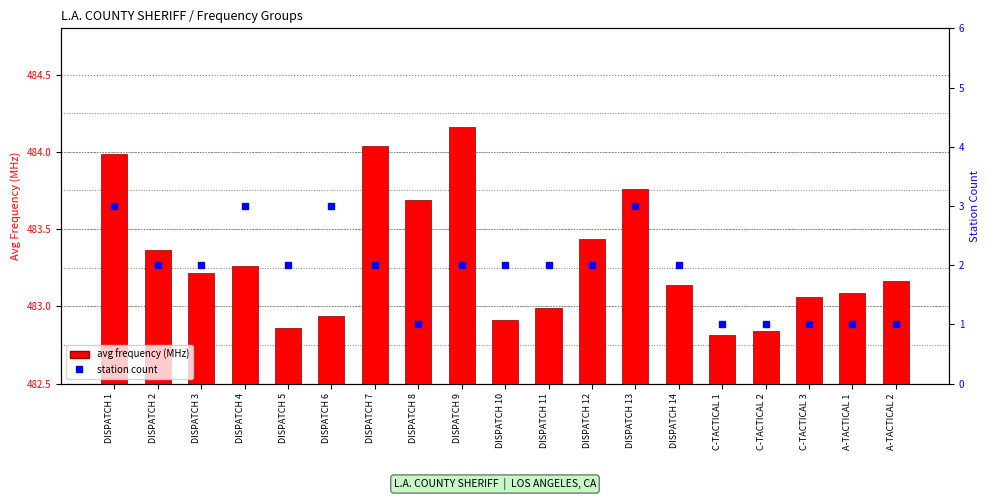

Reading right to left, what are all the values shown in this chart?

avg frequency (MHz): 483.2	483.1	483.1	482.8	482.8	483.1	483.8	483.4	483.0	482.9	484.2	483.7	484.0	482.9	482.9	483.3	483.2	483.4	484.0
station count: 1.0	1.0	1.0	1.0	1.0	2.0	3.0	2.0	2.0	2.0	2.0	1.0	2.0	3.0	2.0	3.0	2.0	2.0	3.0